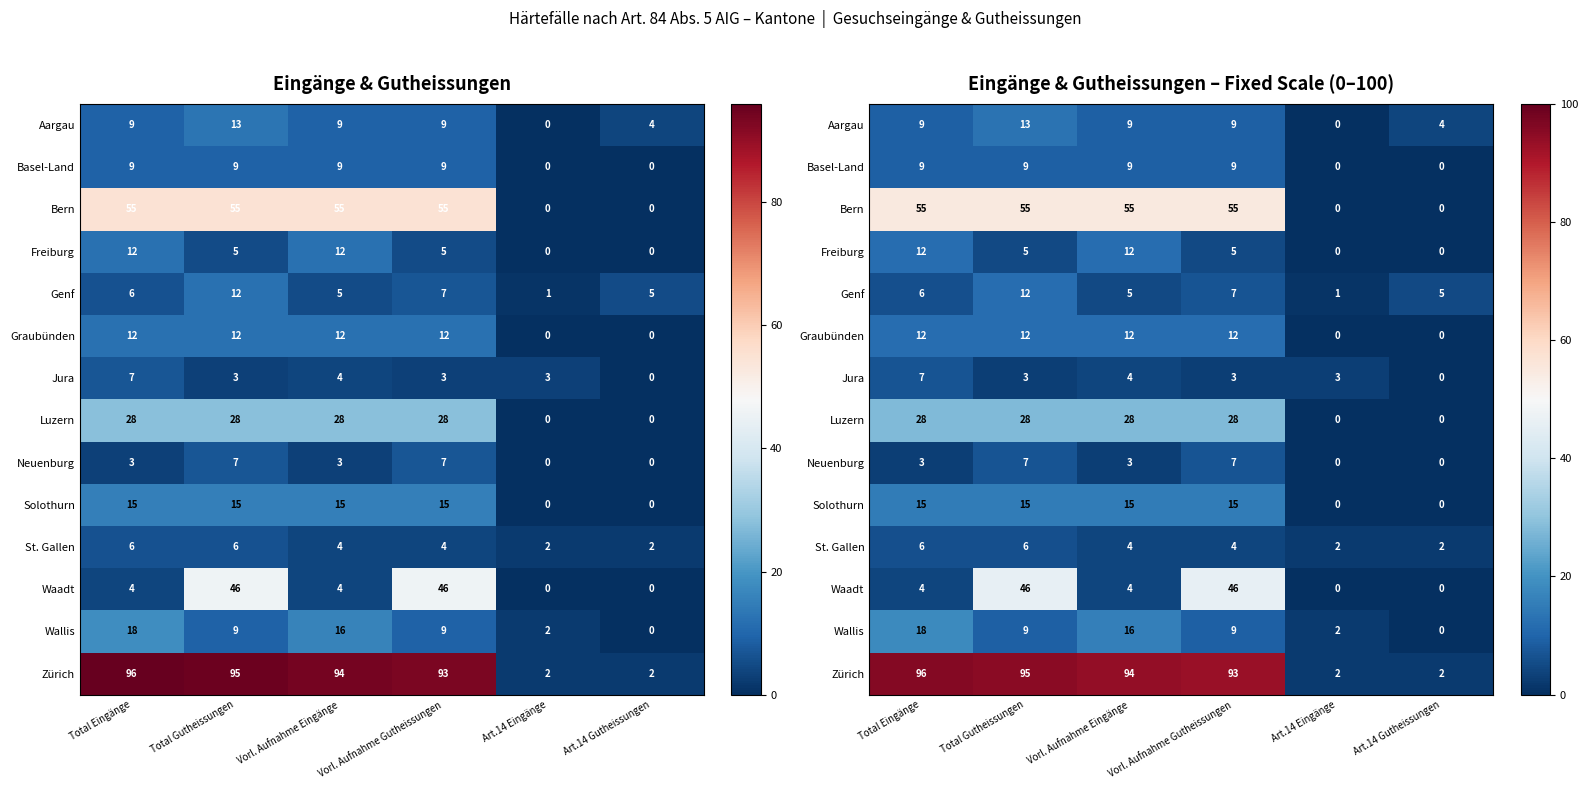

Which label corresponds to the smallest value in the chart?

Art.14 Eingänge